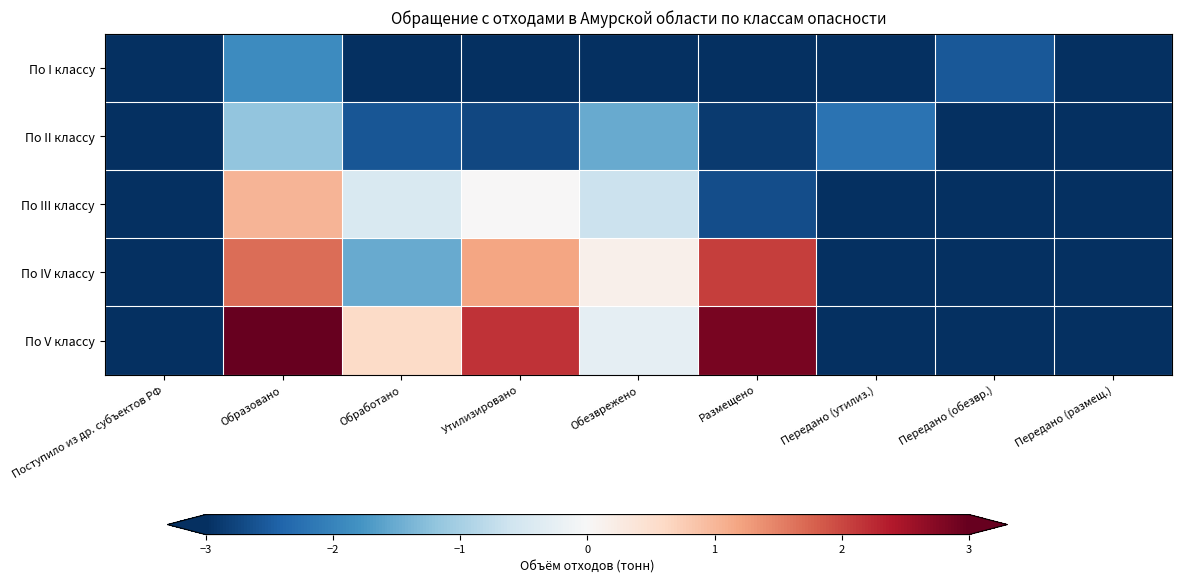

Reading right to left, list all the values displayed in this chart.

По I классу: Передано (размещ.)=-3.0	Передано (обезвр.)=-2.5	Передано (утилиз.)=-3.0	Размещено=-3.0	Обезврежено=-3.0	Утилизировано=-3.0	Обработано=-3.0	Образовано=-1.9	Поступило из др. субъектов РФ=-3.0
По II классу: Передано (размещ.)=-3.0	Передано (обезвр.)=-3.0	Передано (утилиз.)=-2.2	Размещено=-2.9	Обезврежено=-1.5	Утилизировано=-2.7	Обработано=-2.6	Образовано=-1.2	Поступило из др. субъектов РФ=-3.0
По III классу: Передано (размещ.)=-3.0	Передано (обезвр.)=-3.0	Передано (утилиз.)=-3.0	Размещено=-2.7	Обезврежено=-0.6	Утилизировано=0.0	Обработано=-0.5	Образовано=1.0	Поступило из др. субъектов РФ=-3.0
По IV классу: Передано (размещ.)=-3.0	Передано (обезвр.)=-3.0	Передано (утилиз.)=-3.0	Размещено=2.1	Обезврежено=0.1	Утилизировано=1.2	Обработано=-1.5	Образовано=1.7	Поступило из др. субъектов РФ=-3.0
По V классу: Передано (размещ.)=-3.0	Передано (обезвр.)=-3.0	Передано (утилиз.)=-3.0	Размещено=2.9	Обезврежено=-0.3	Утилизировано=2.2	Обработано=0.6	Образовано=3.0	Поступило из др. субъектов РФ=-3.0